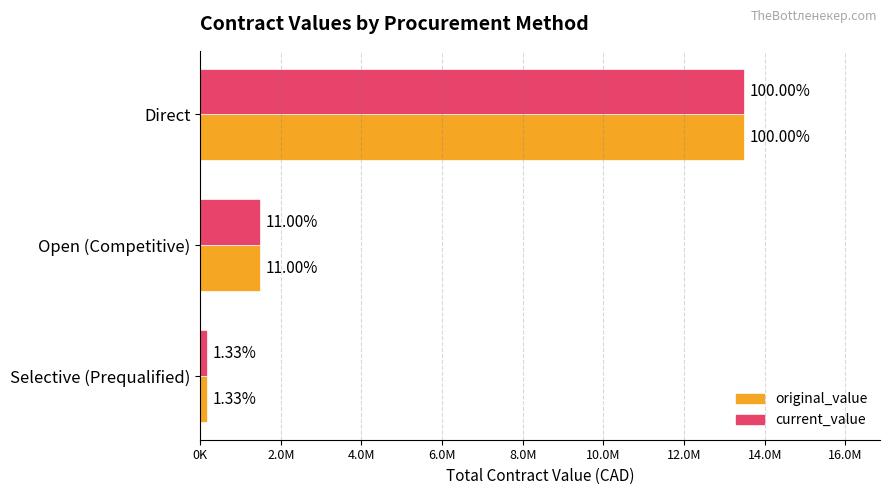

Rank the series by their maximum value, from highest to lowest.

original_value, current_value